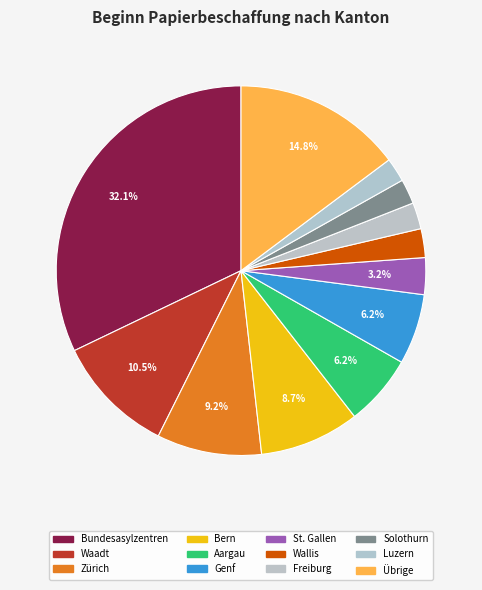

Does any single category account for the majority?

No